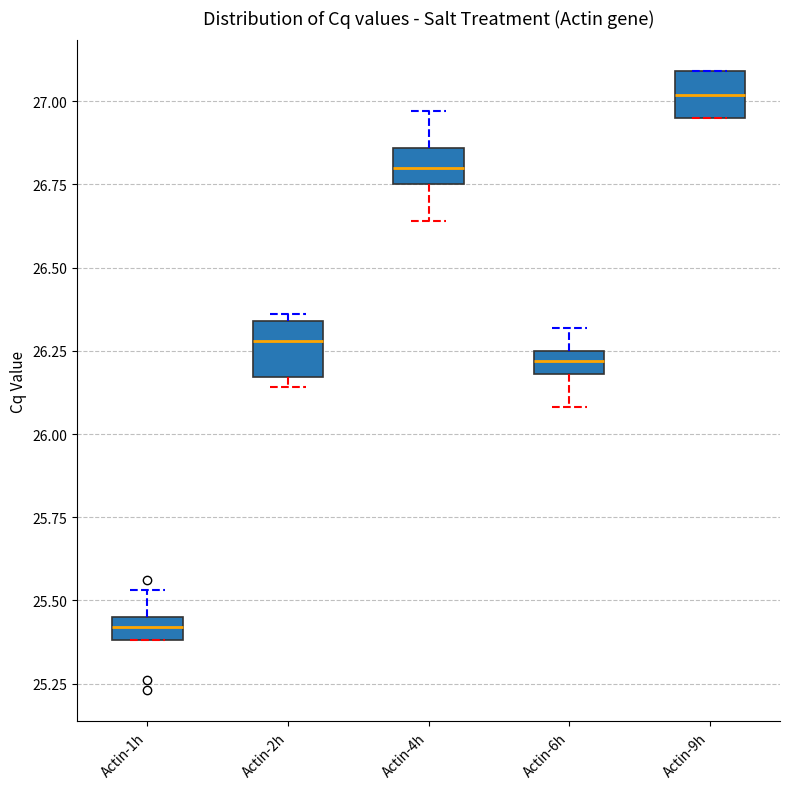

Where is the upper edge of the box for Actin-6h on the y-axis? The values are not printed on the chart, so give them approximately, as read against the axis.

26.25